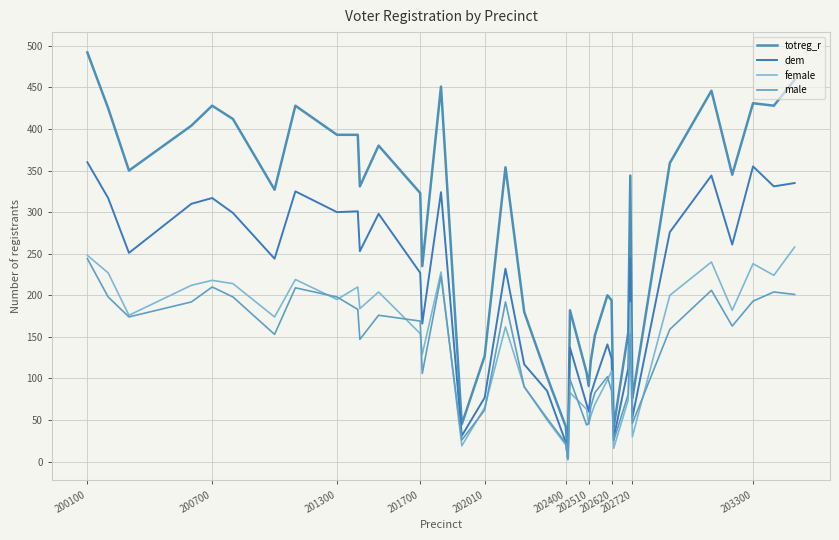

Does the chart have visible grid lines?

Yes